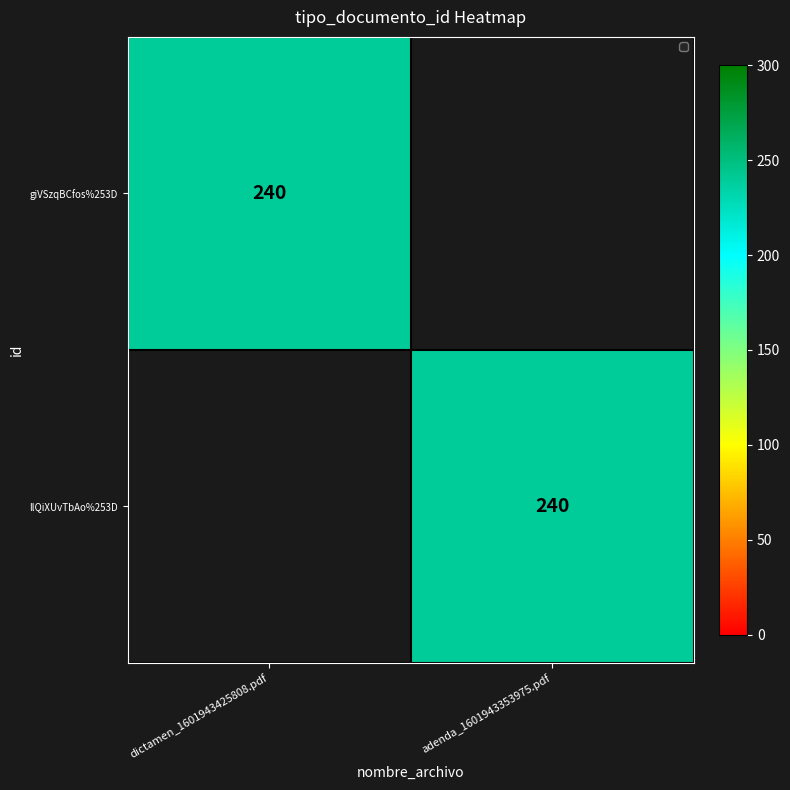

True or false: llQiXUvTbAo%253D has a value of 320 at adenda_1601943353975.pdf.

False